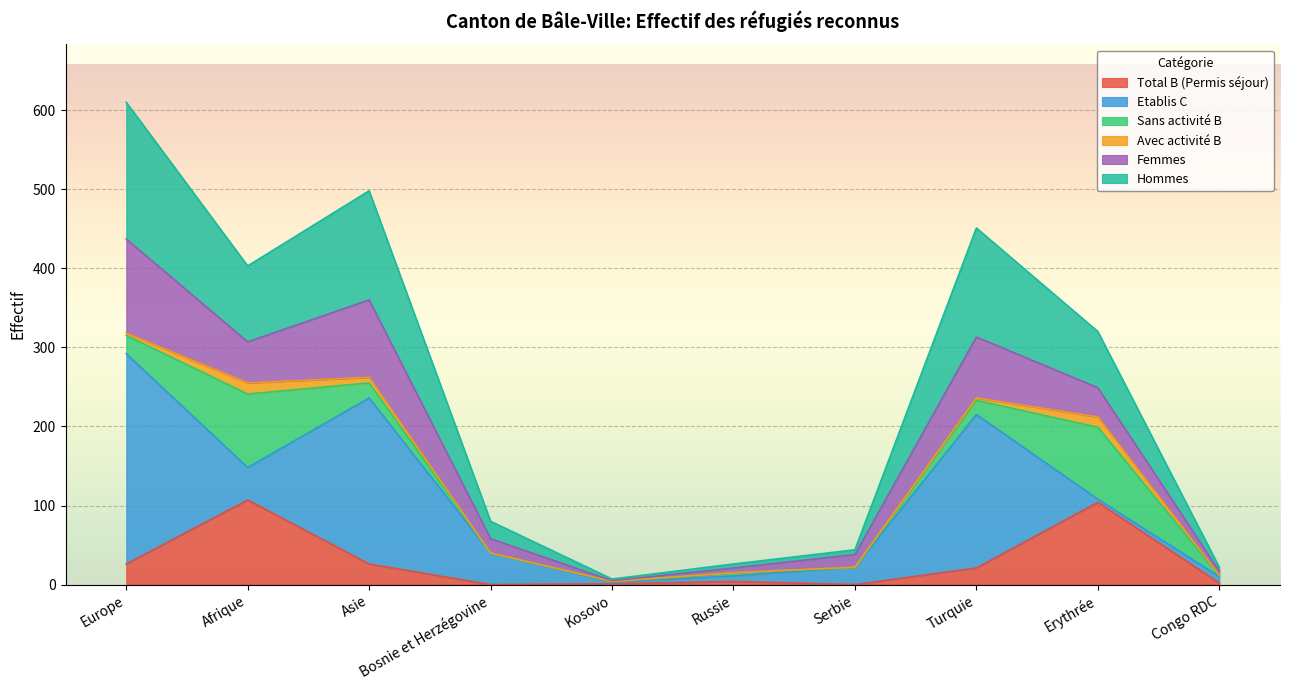

Between Asie and Turquie, which is larger?

Asie